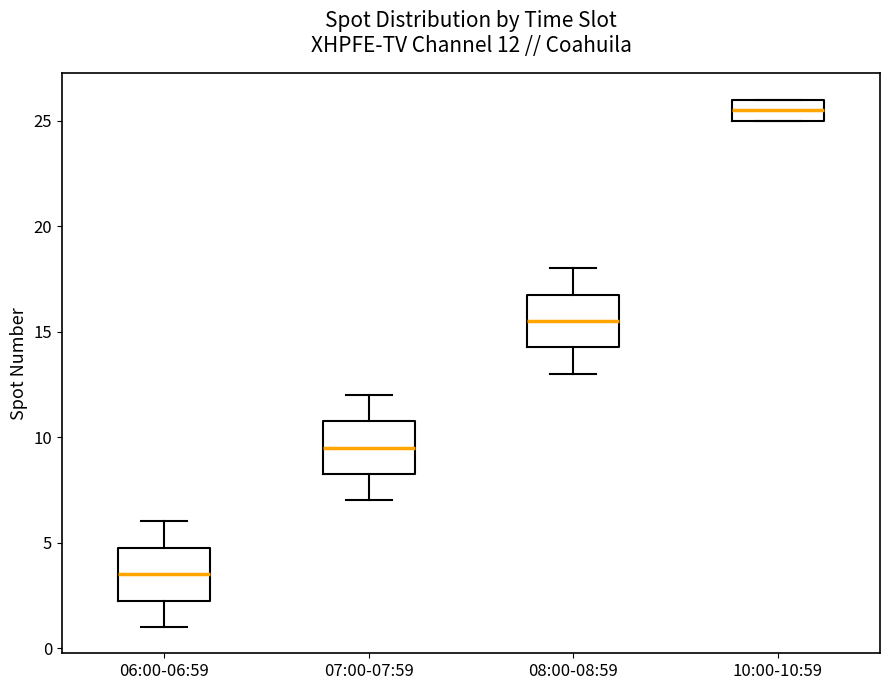

Which box has the lowest median line?

06:00-06:59